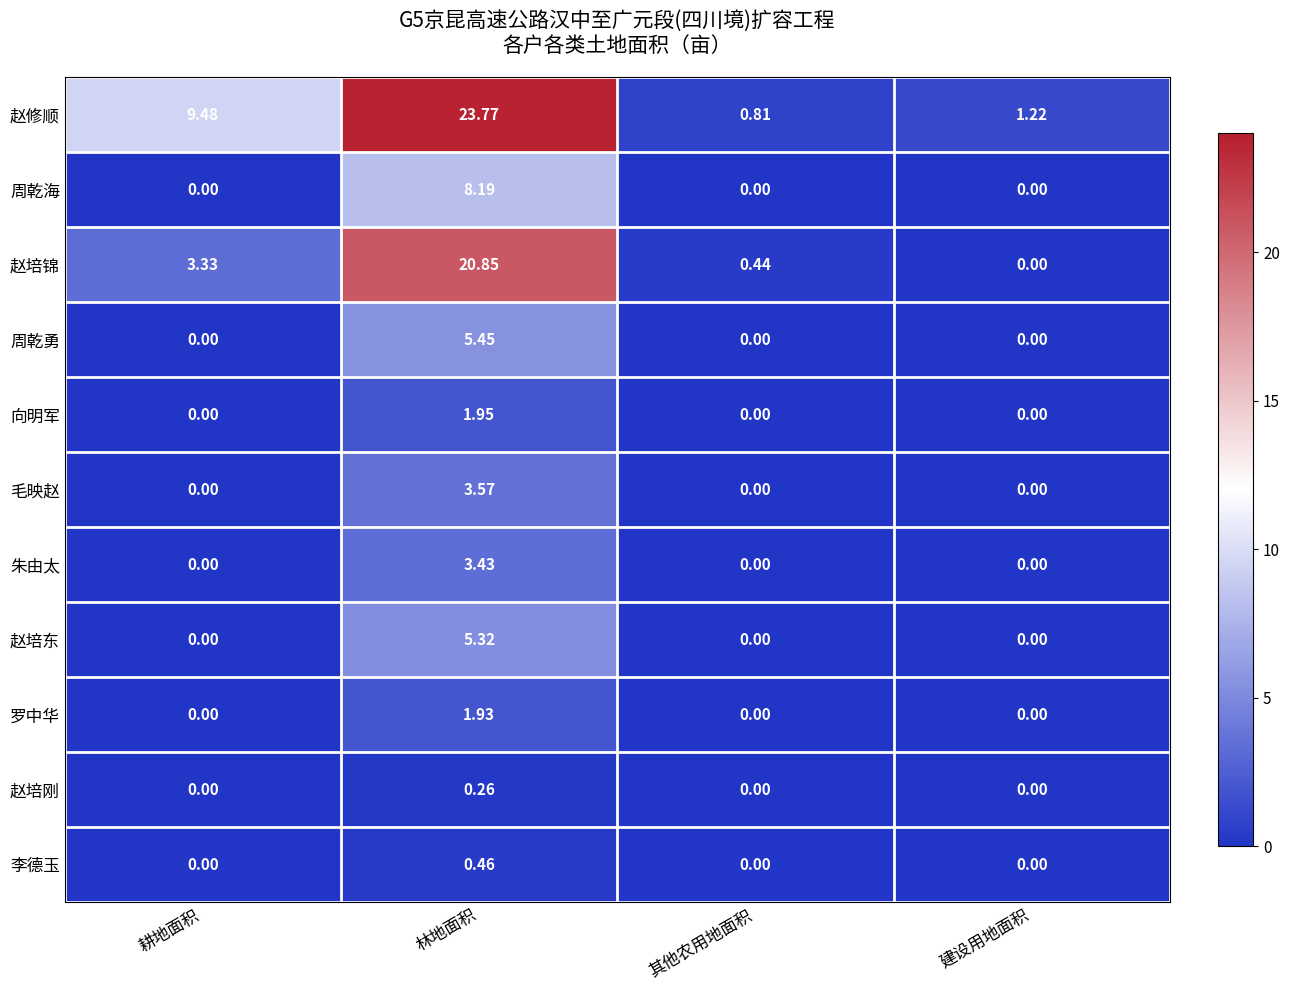

At which category is the sum across all series the highest?

林地面积